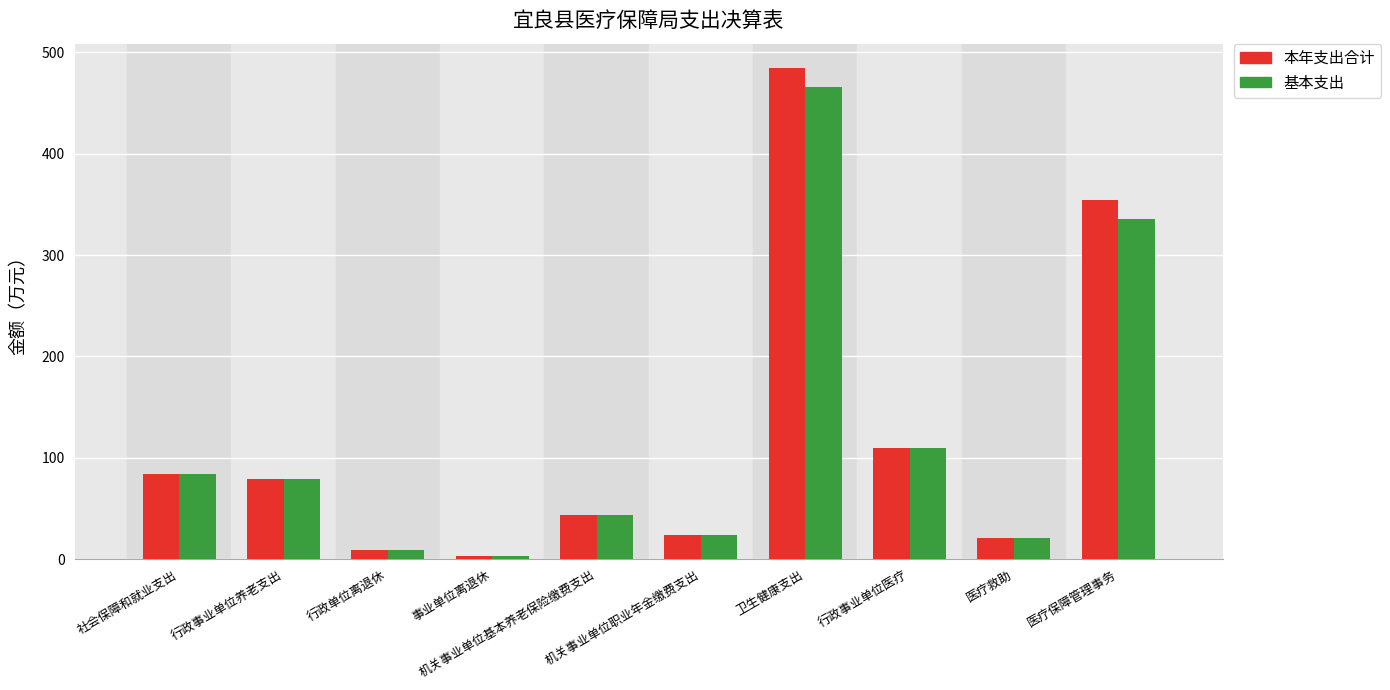

Which series changed the most between 行政单位离退休 and 医疗保障管理事务?

本年支出合计